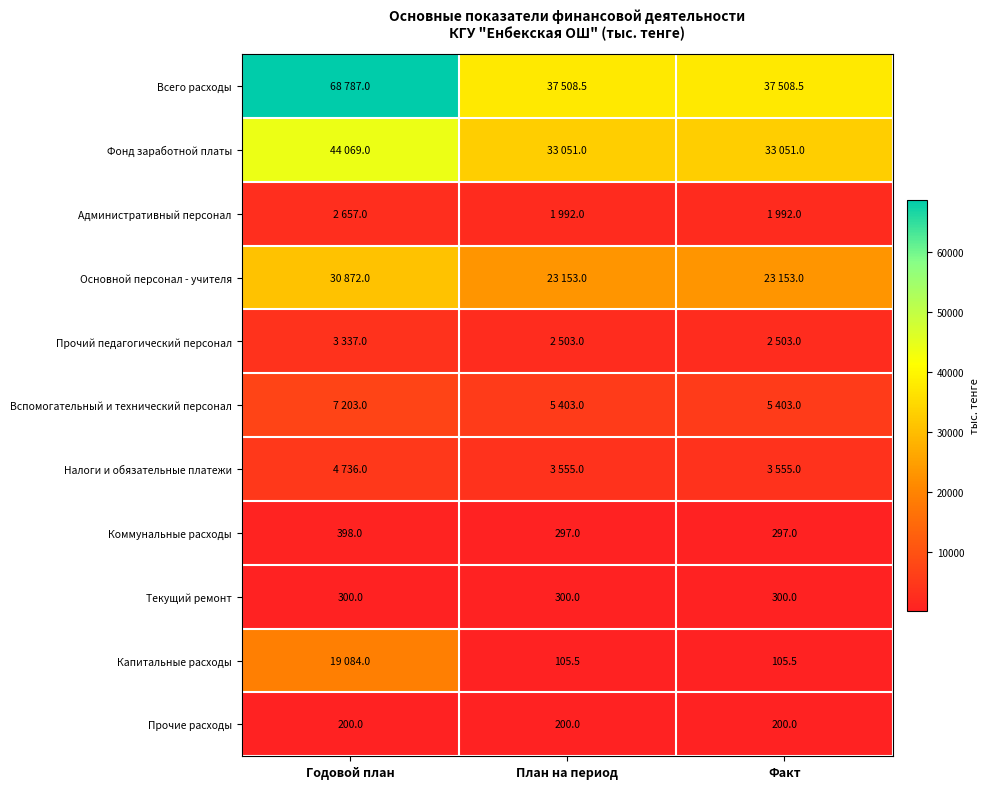

The value of Коммунальные расходы at План на период is 297.0. True or false?

True